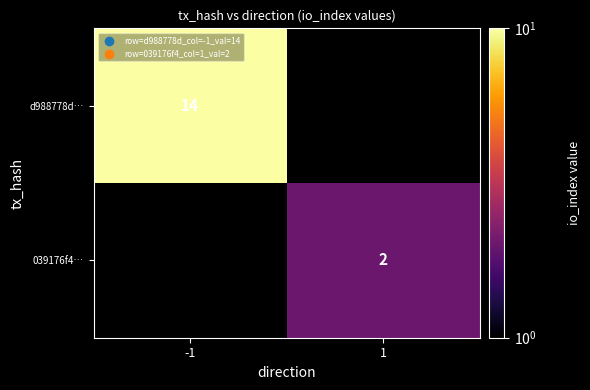

The d988778d… series shows 14 at -1. True or false?

True